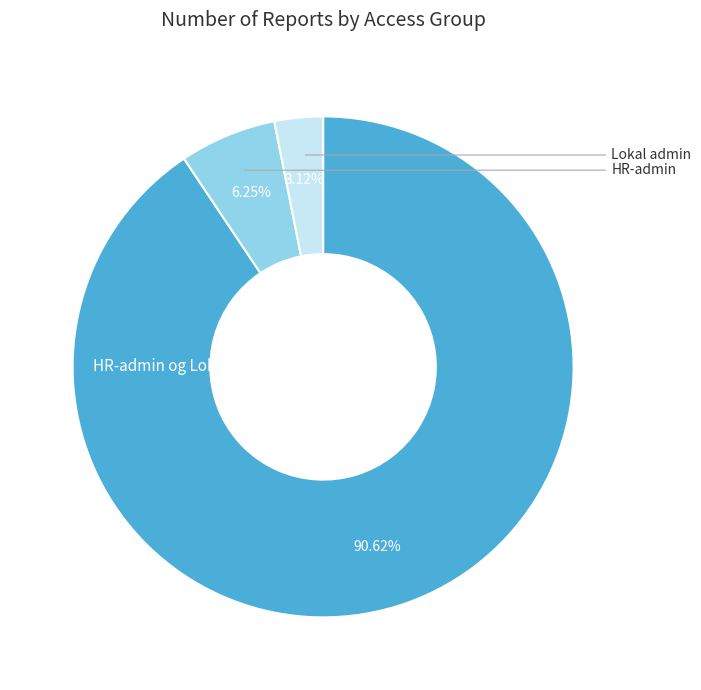

Is there a majority slice in this chart?

Yes